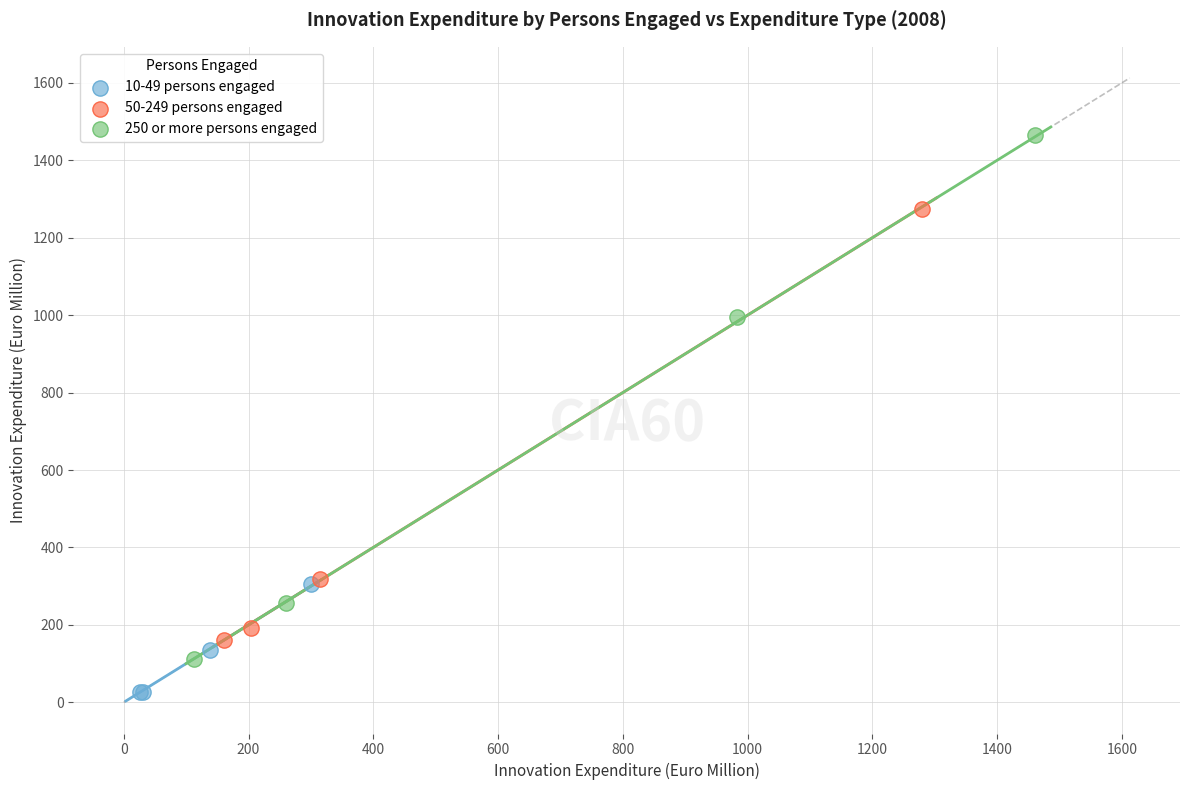

What are all the series names shown in the legend?

10-49 persons engaged, 50-249 persons engaged, 250 or more persons engaged